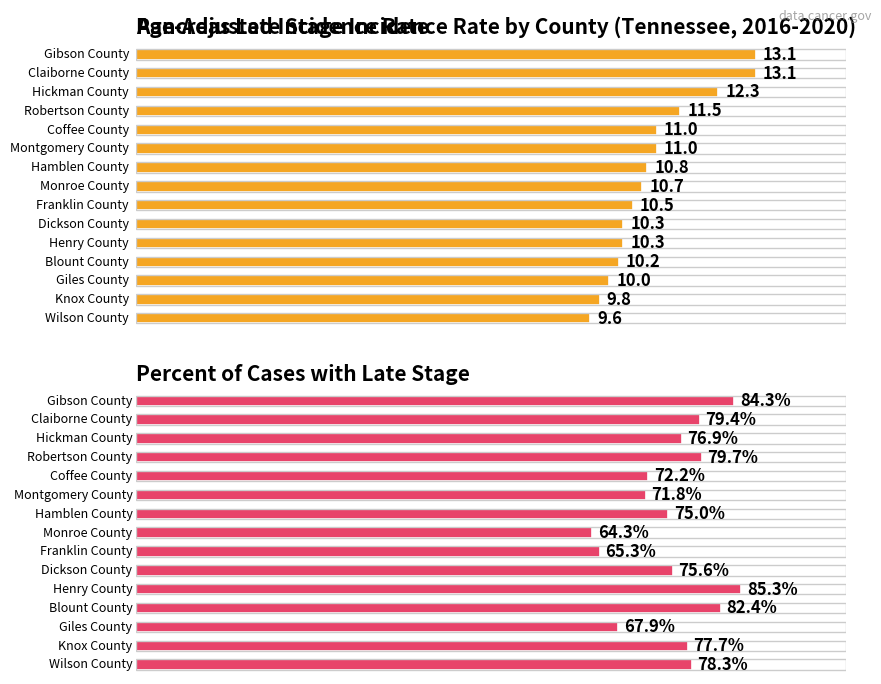

How many data points are less than 10?

2